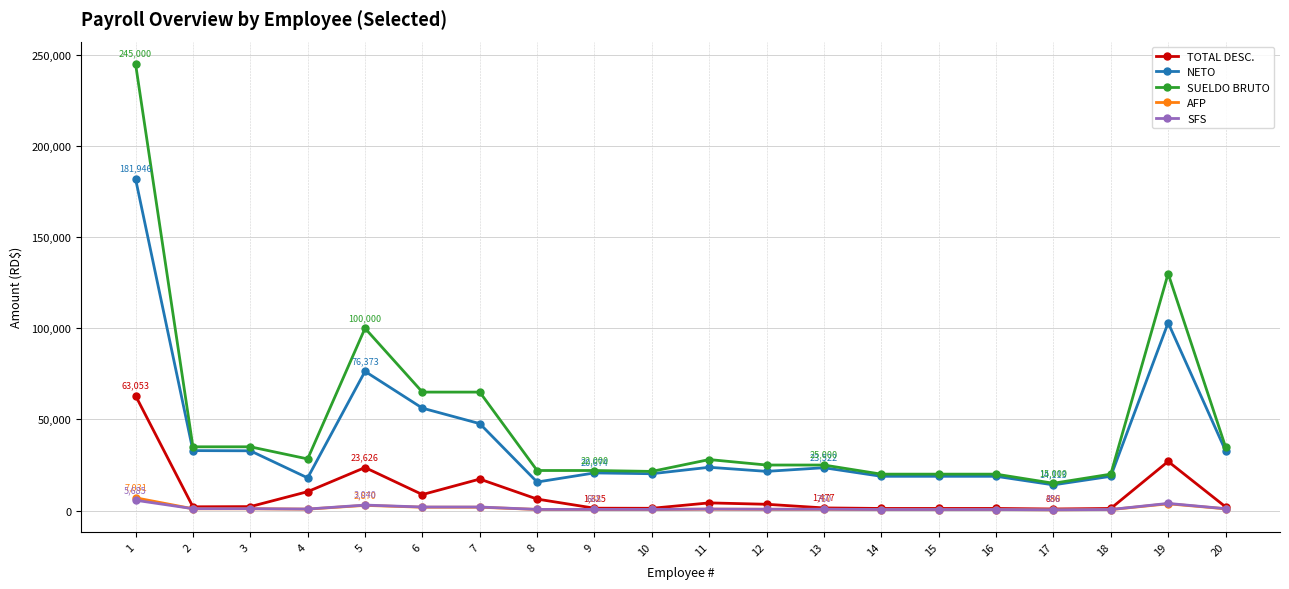

True or false: NETO has more than 2 points higher than both neighbors.

True